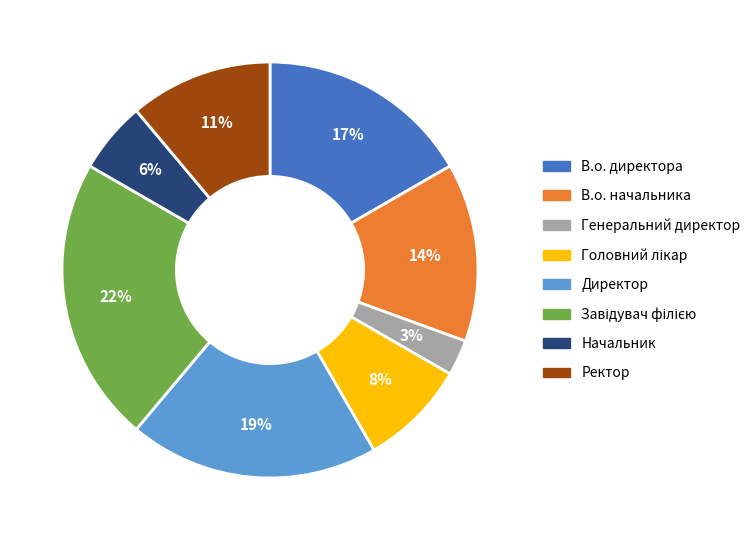

To the nearest percent, what percentage of the pie is Начальник?

6%